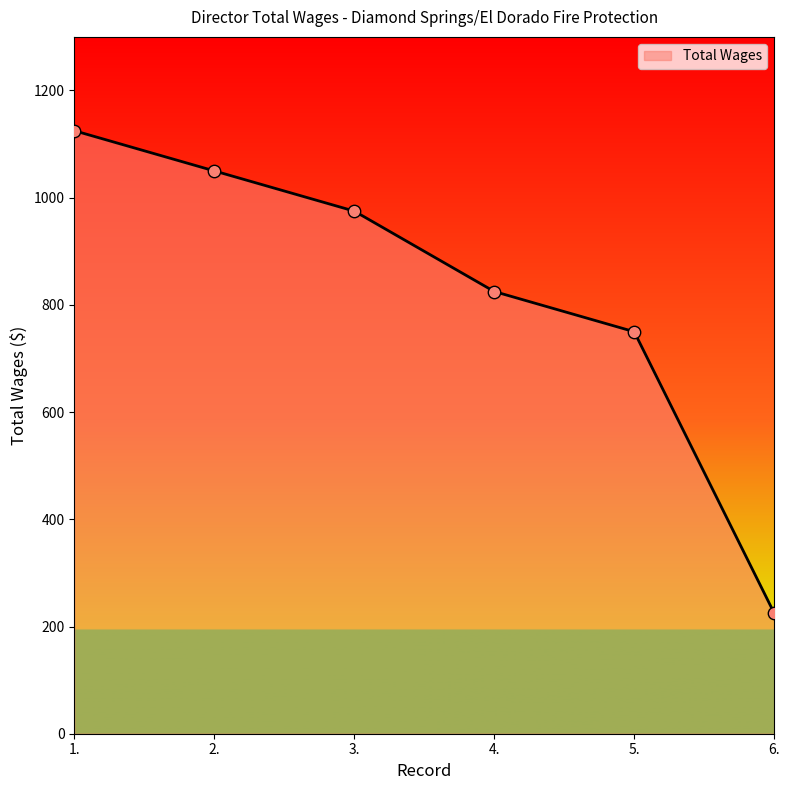

Approximately how many times larger is the value at 4. compared to 5.?

1.1